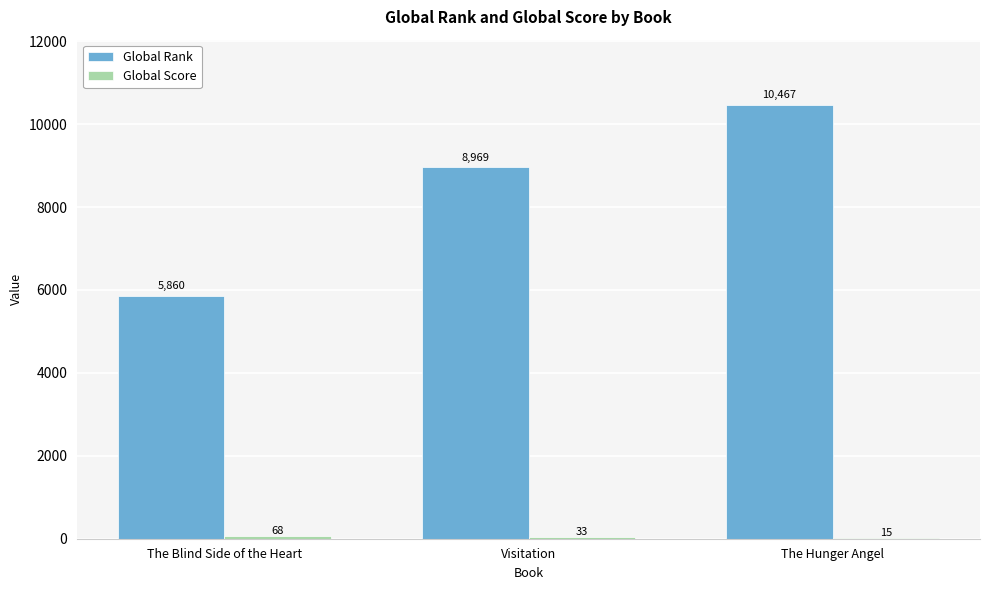

Count the number of data series in this chart.

2